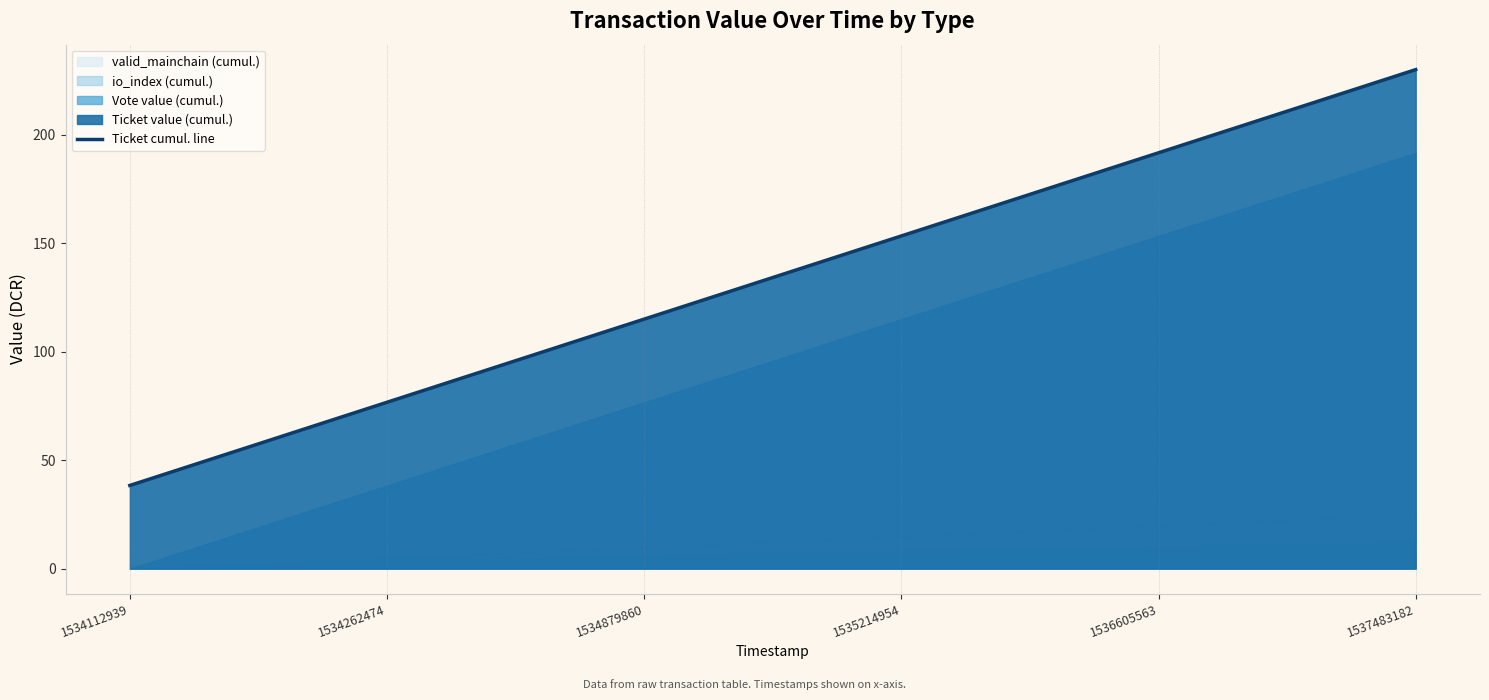

Does the chart have visible grid lines?

No